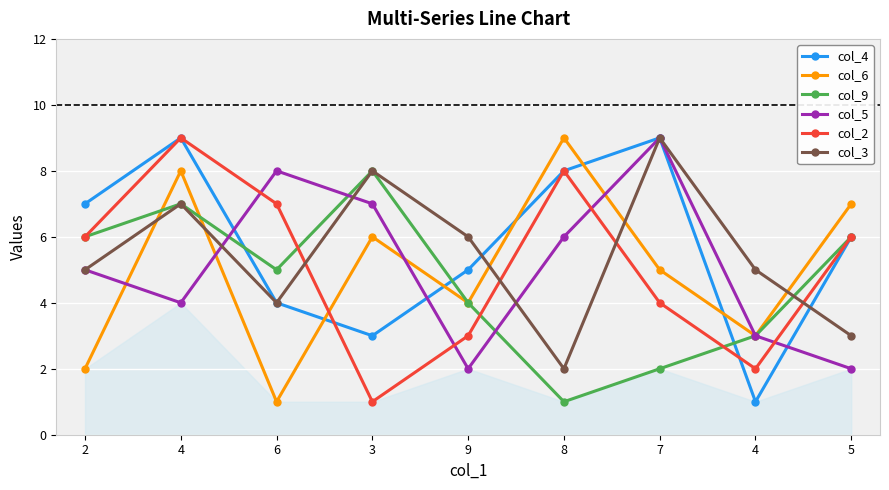

How many times do col_5 and col_6 cross each other?

4